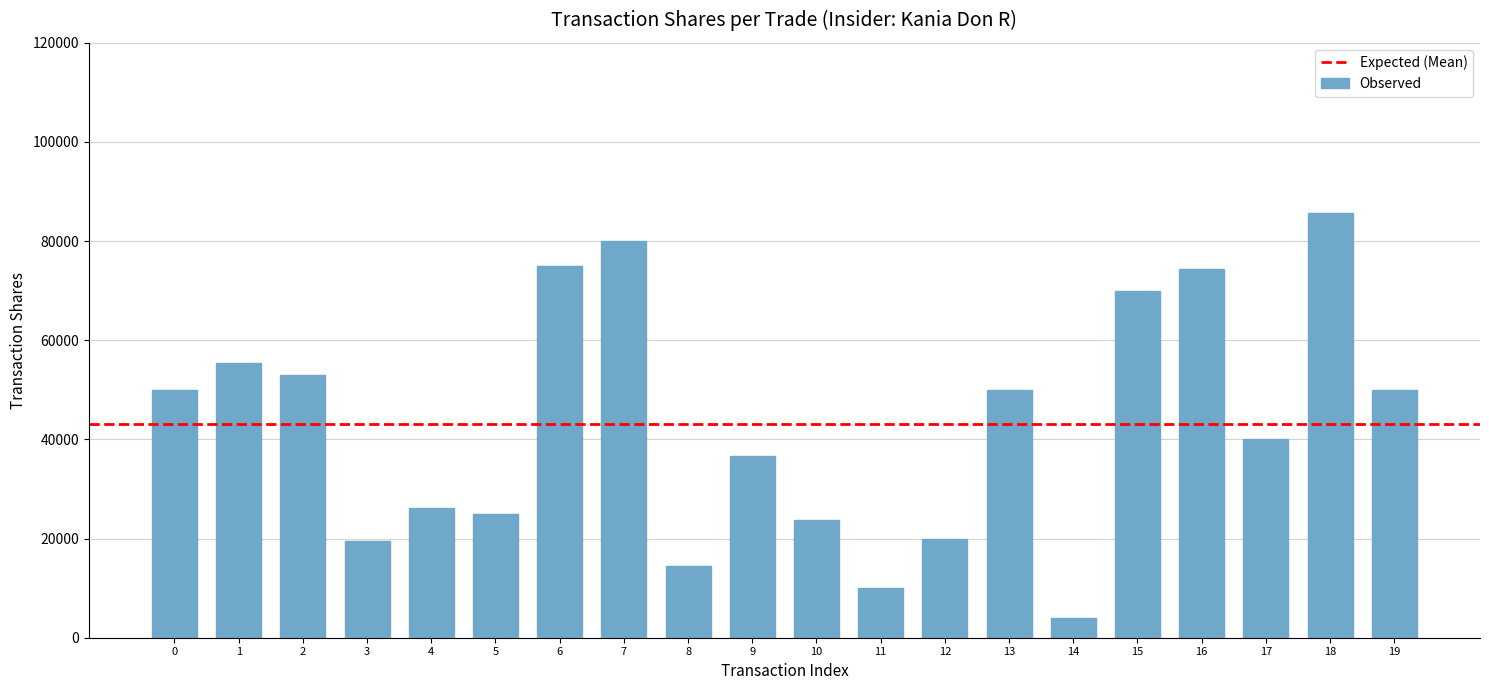

What value does the data have at 5, to the nearest 100?

25000